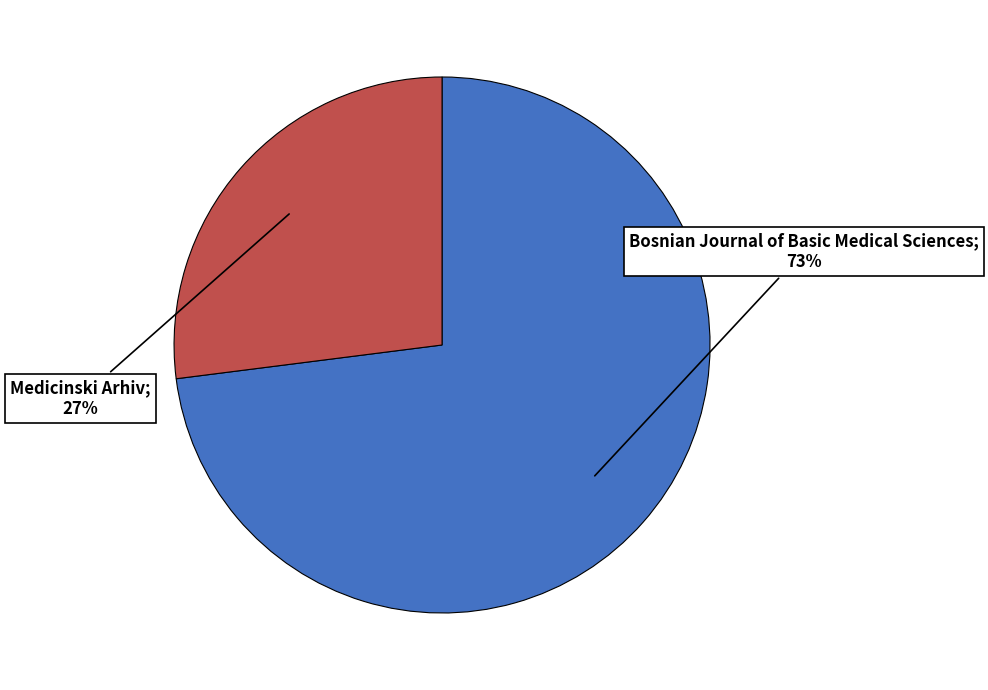

Does any single category account for the majority?

Yes